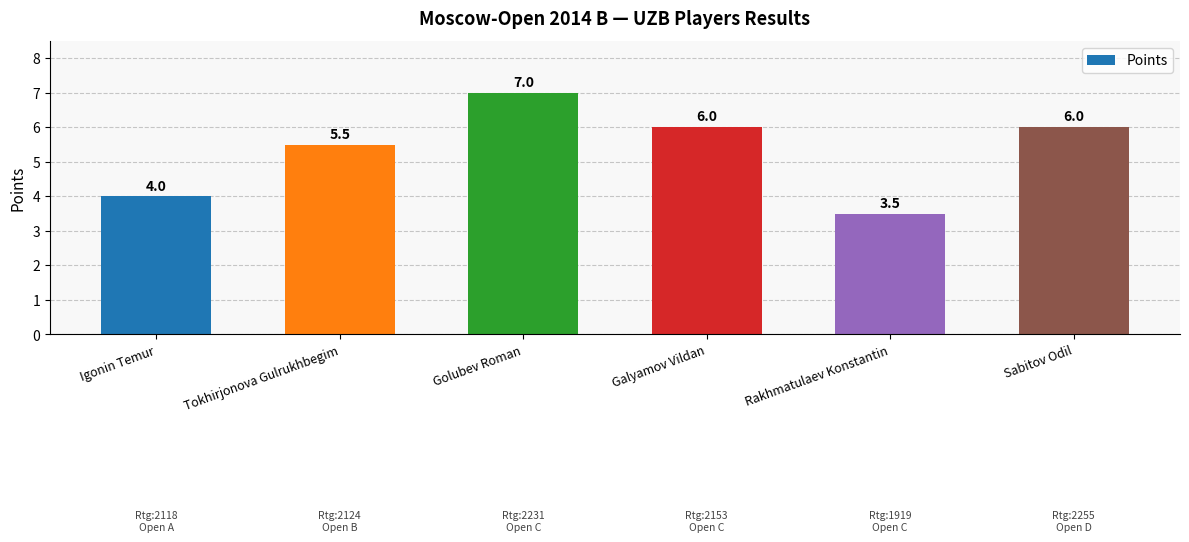

Read the value at Igonin Temur.

4.0